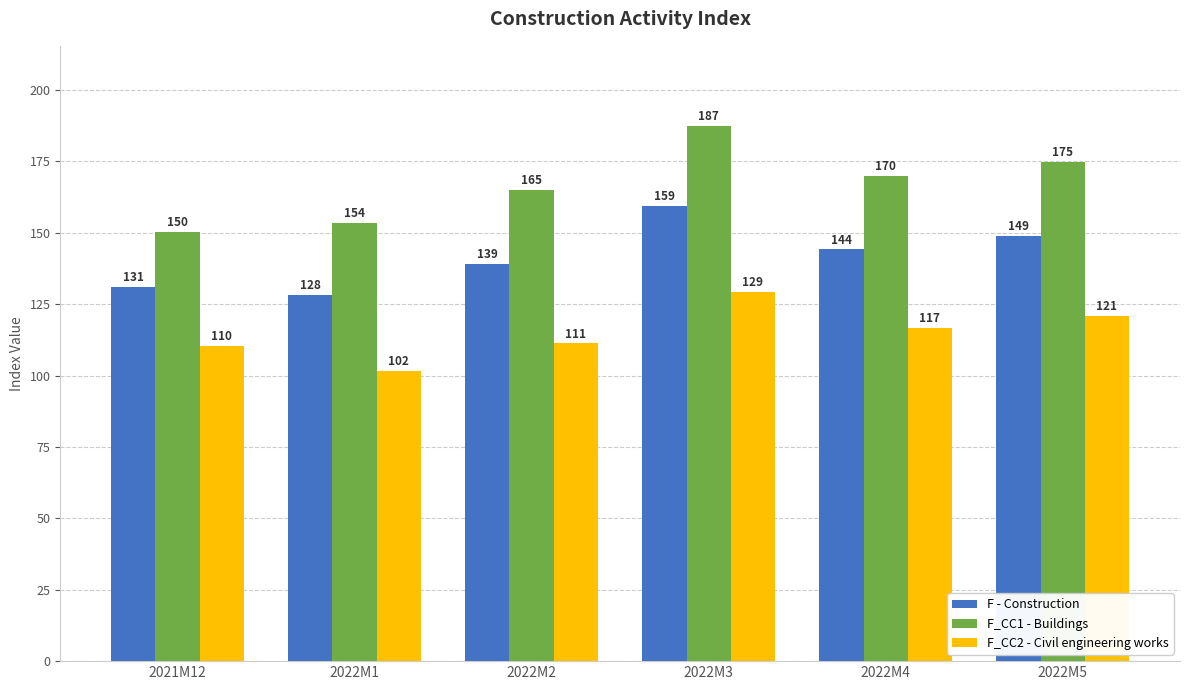

The F_CC1 - Buildings series shows 226.6 at 2022M4. True or false?

False